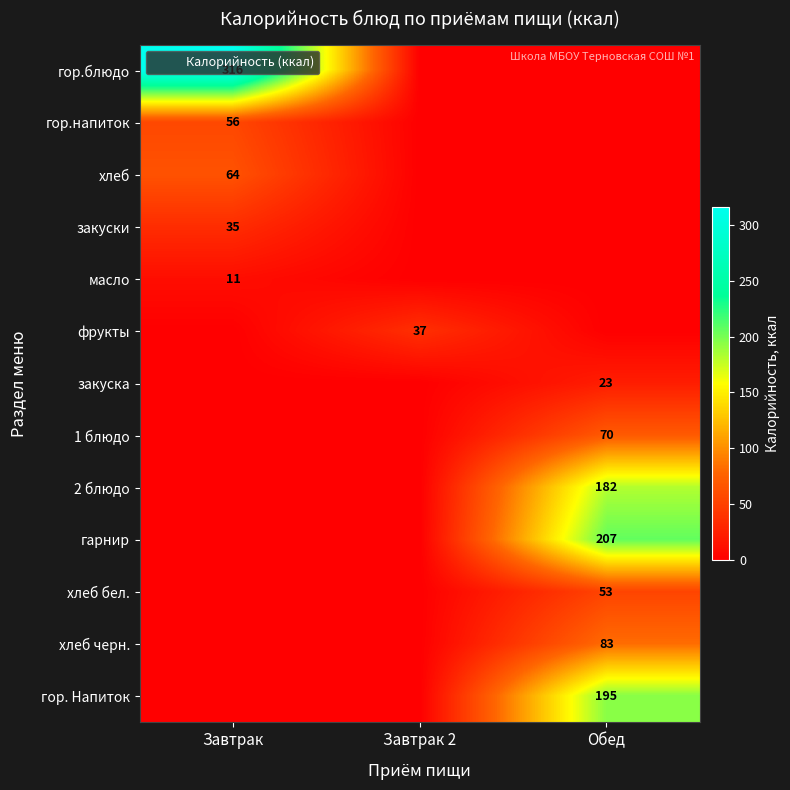

The закуски series shows -20.9 at Завтрак 2. True or false?

False